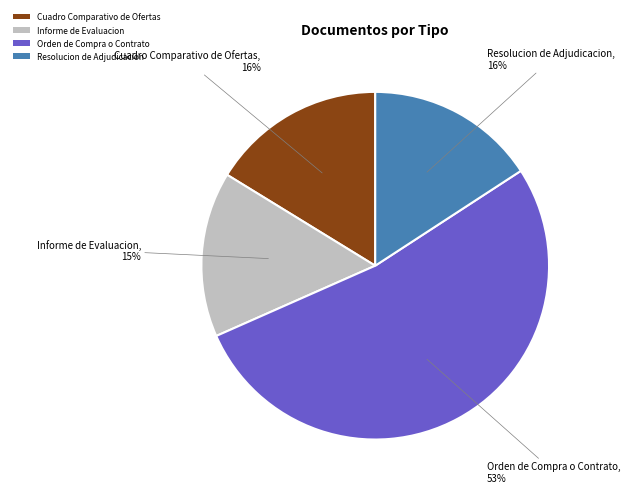

Does any single category account for the majority?

Yes